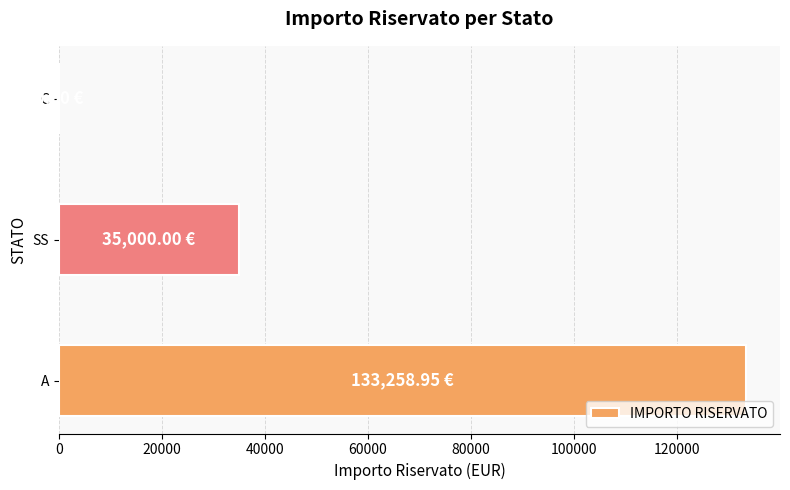

What is the ratio of the value at SS to the value at A?

0.3